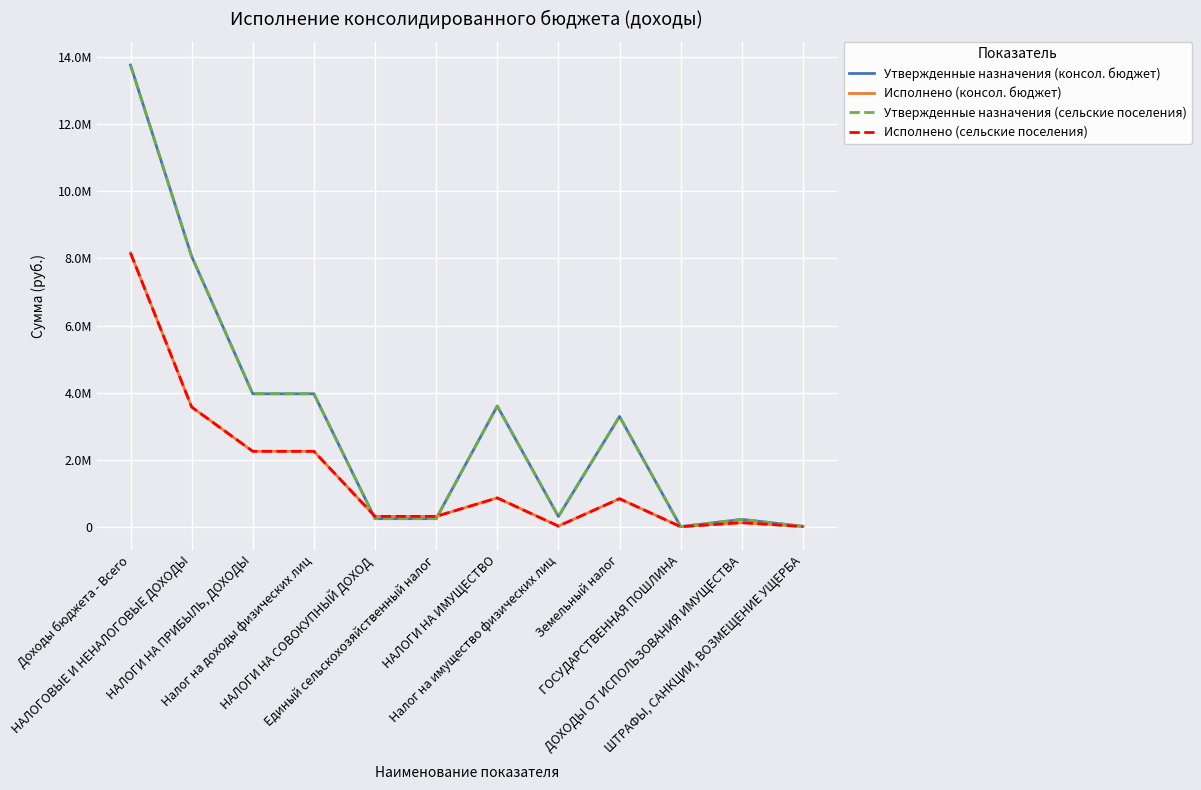

What is the difference between the Утвержденные назначения (сельские поселения) values at Налог на имущество физических лиц and ГОСУДАРСТВЕННАЯ ПОШЛИНА?

302000.0